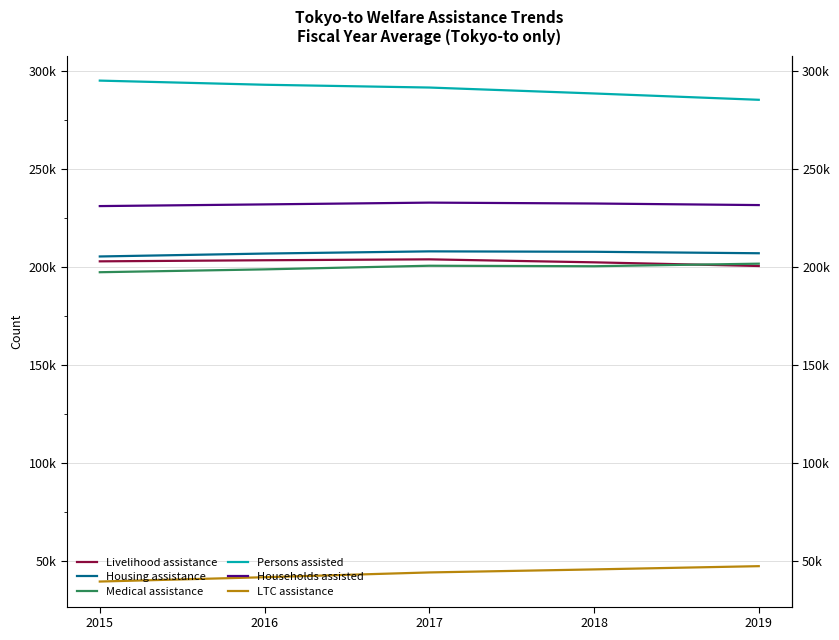

How many values in the Persons assisted series exceed 291644?

2